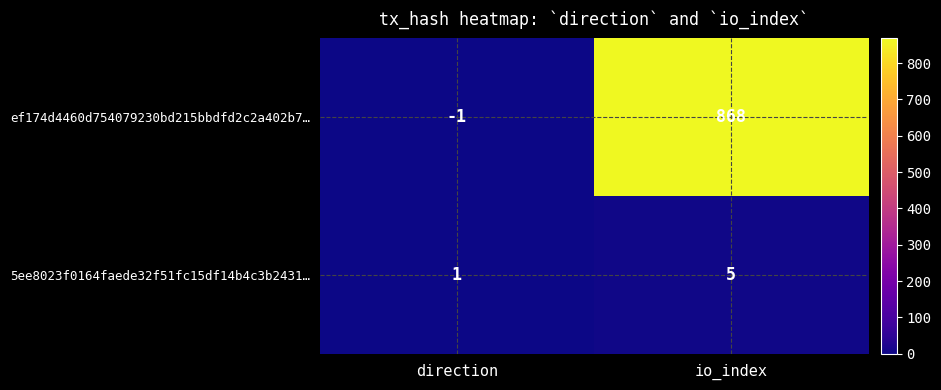

Is it true that ef174d4460d754079230bd215bbdfd2c2a402b7… equals 868 at io_index?

True